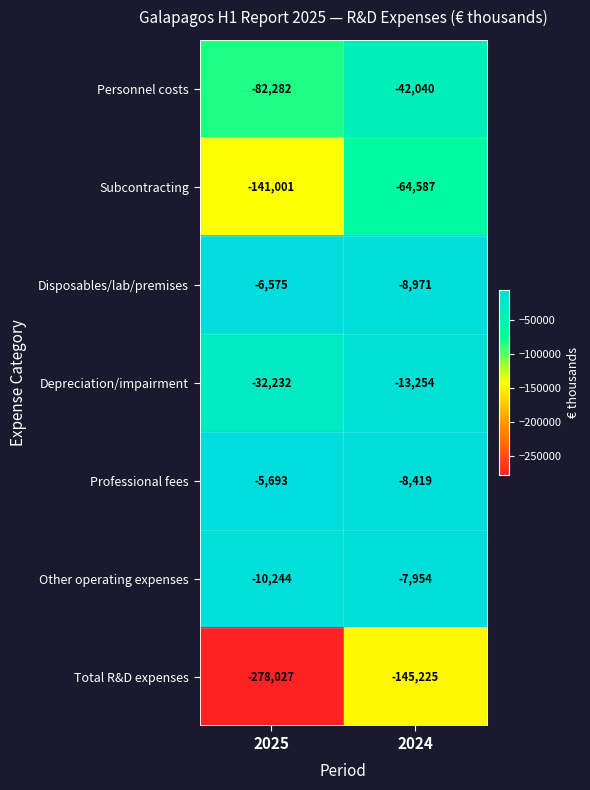

What is the difference between the maximum and minimum values in the Other operating expenses series?

2290